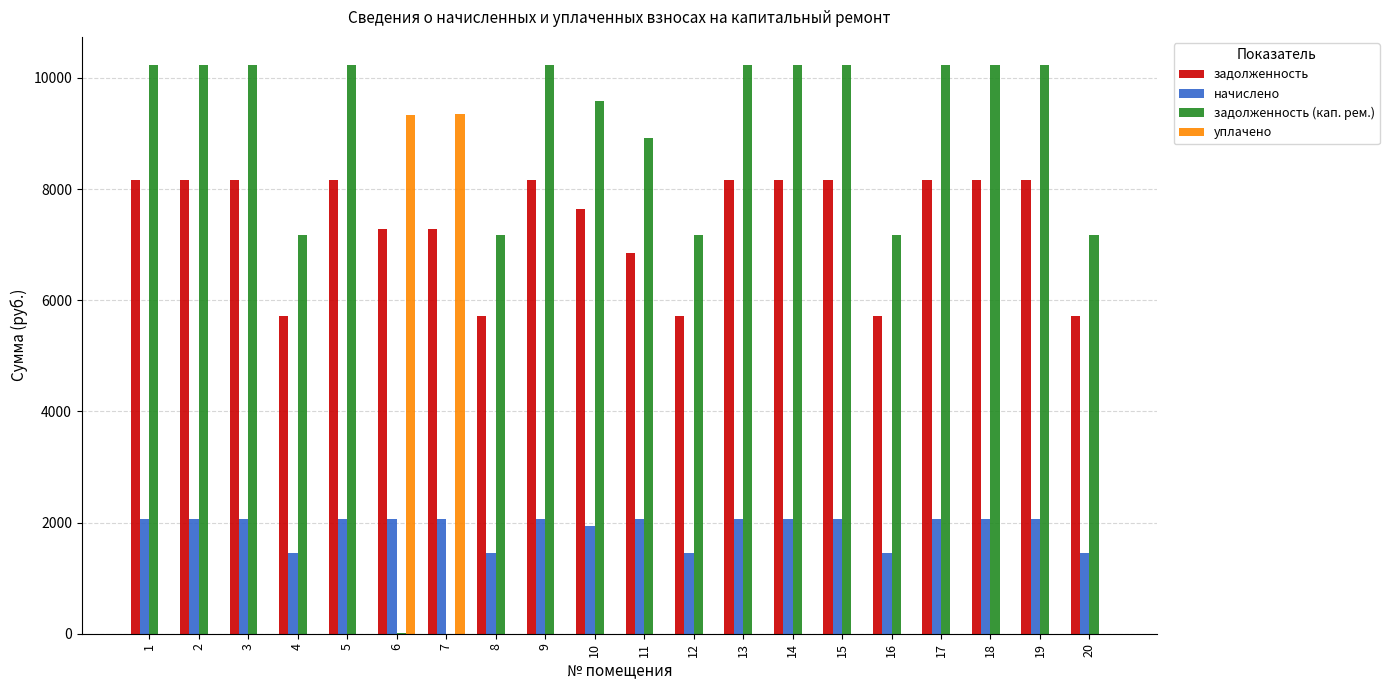

Is the value of начислено at 6 greater than the value of уплачено at 11?

Yes